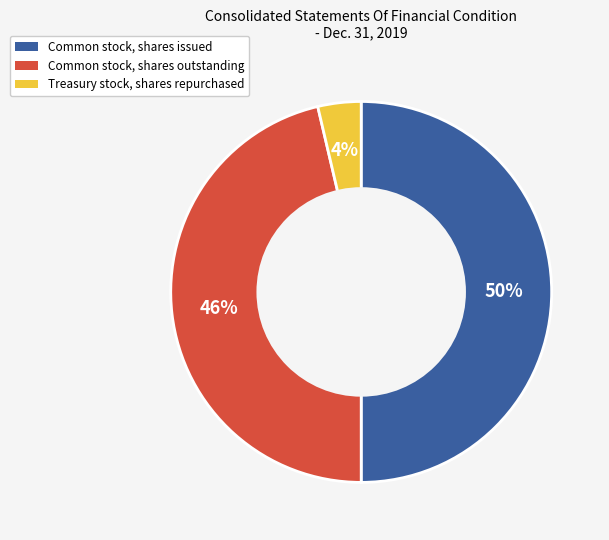

What is the smallest slice in the pie chart?

Treasury stock, shares repurchased